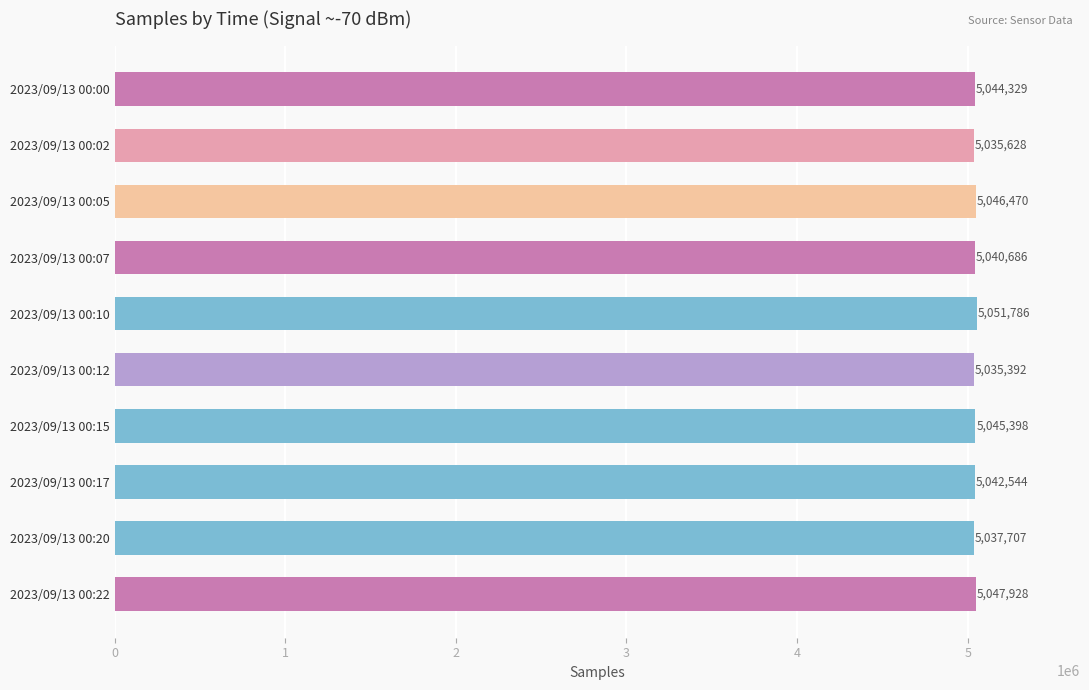

The chart shows a value of 1966677 at 2023/09/13 00:10. True or false?

False